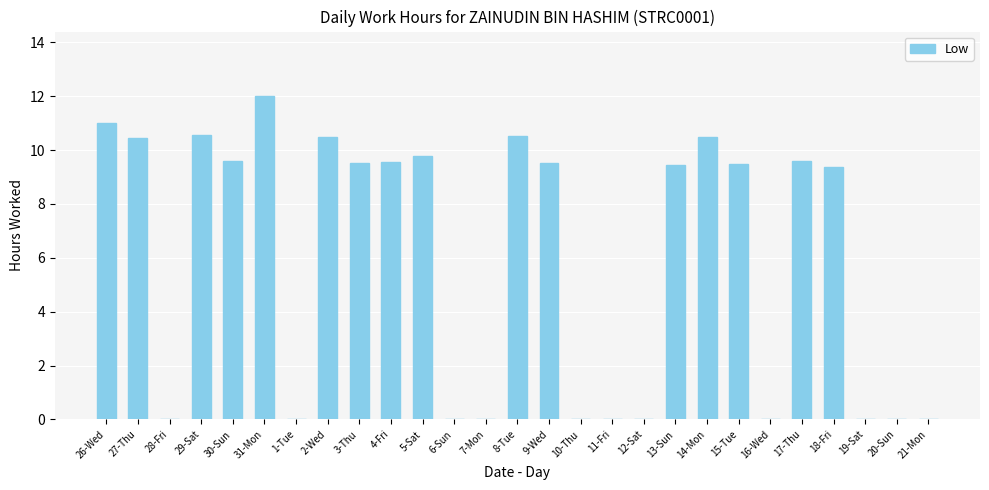

What is the sum of all values?

161.4